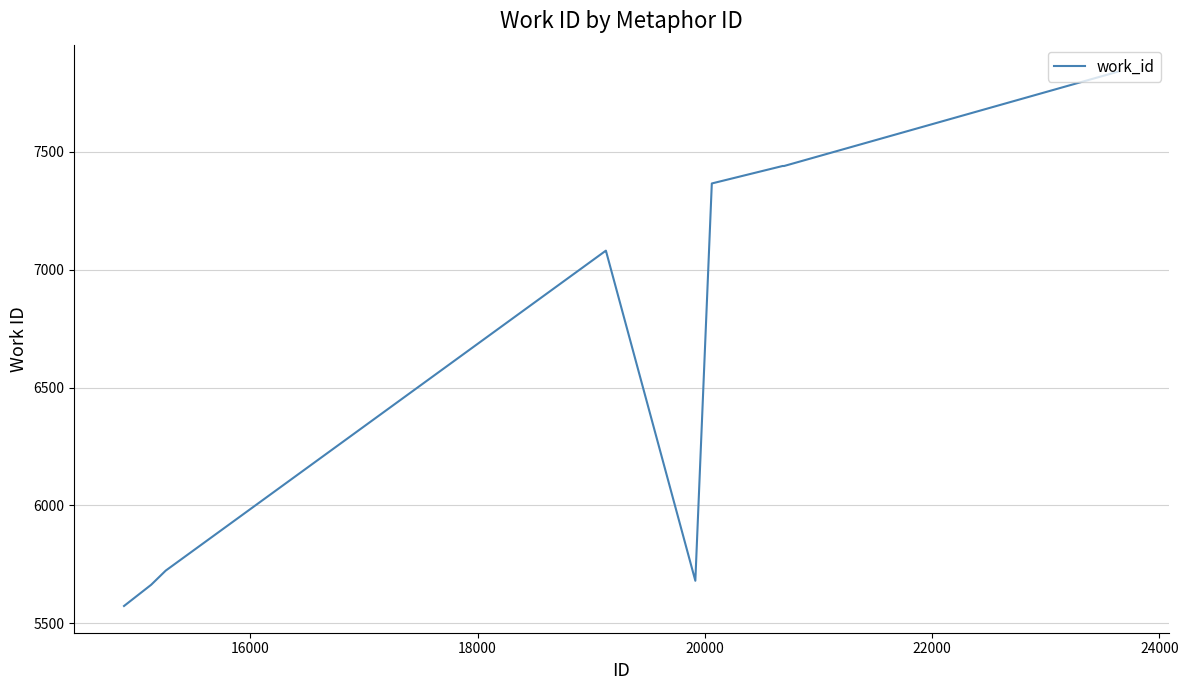

What is the maximum value shown in the chart?

7840